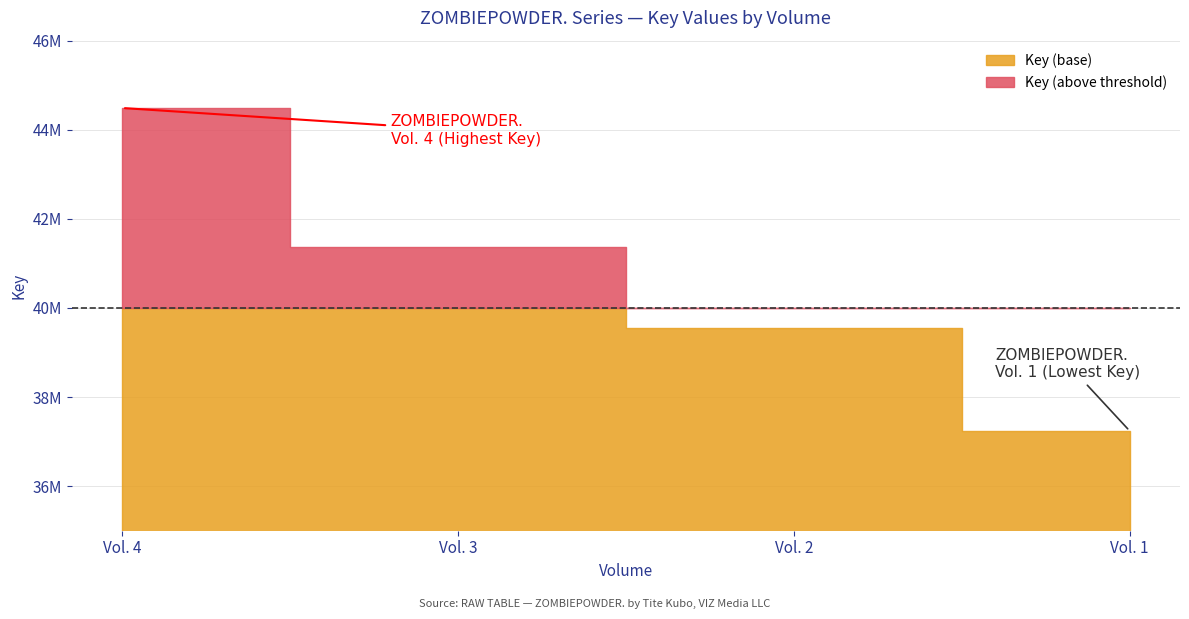

The value at Vol. 3 is 12323105. True or false?

False